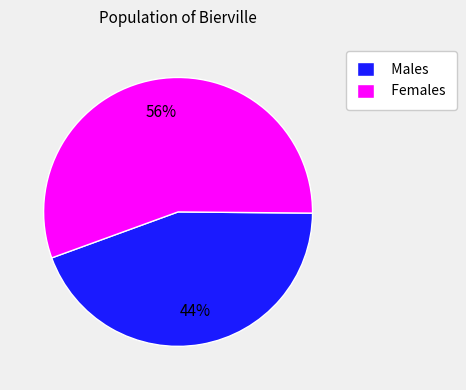

Does any single category account for the majority?

Yes